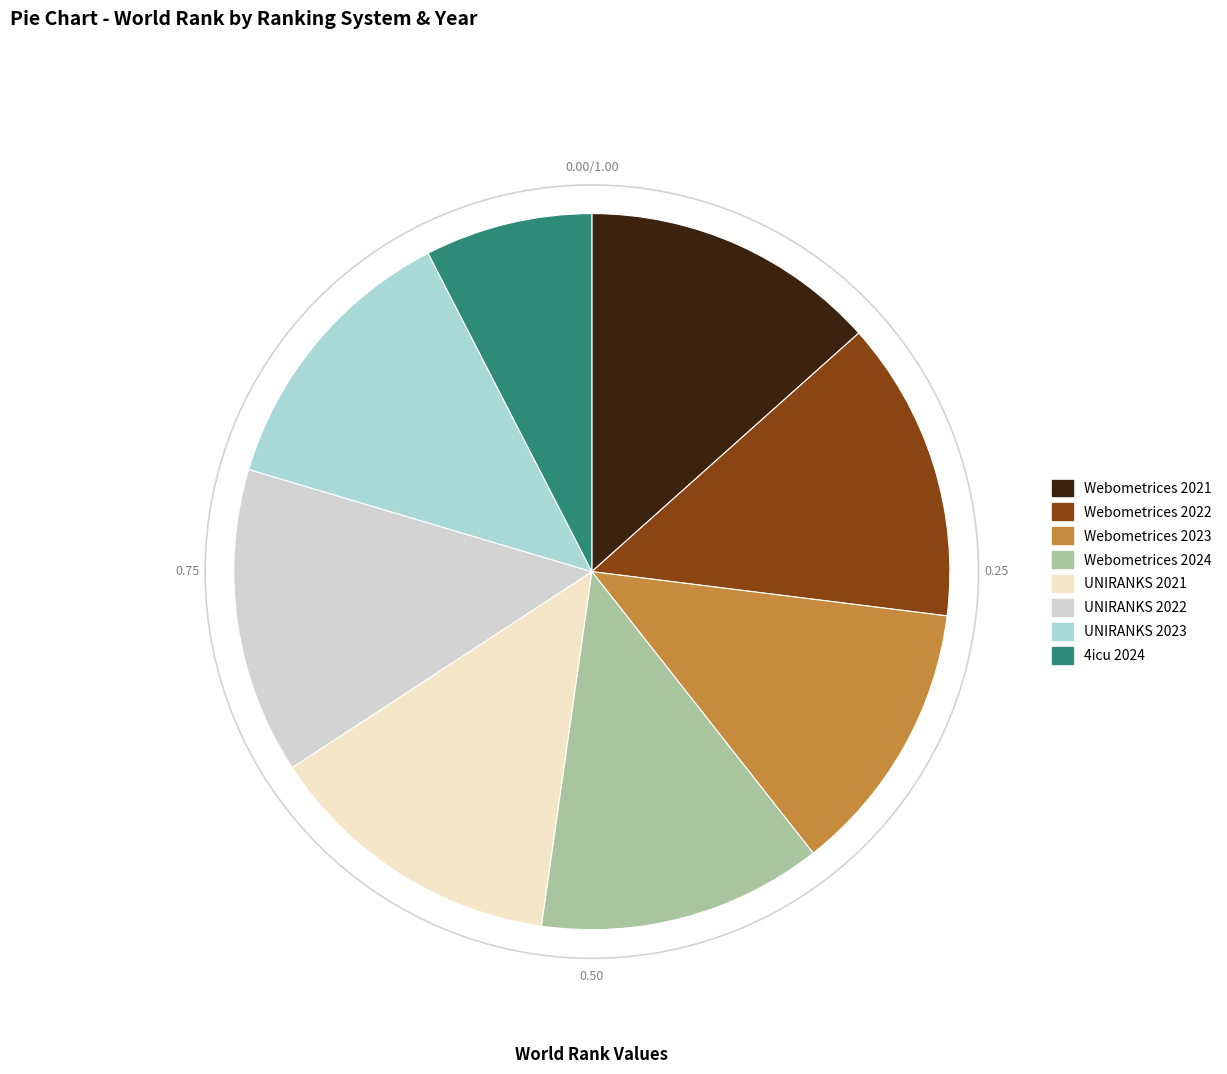

Do Webometrices 2023 and UNIRANKS 2021 together represent more than half of the pie?

No